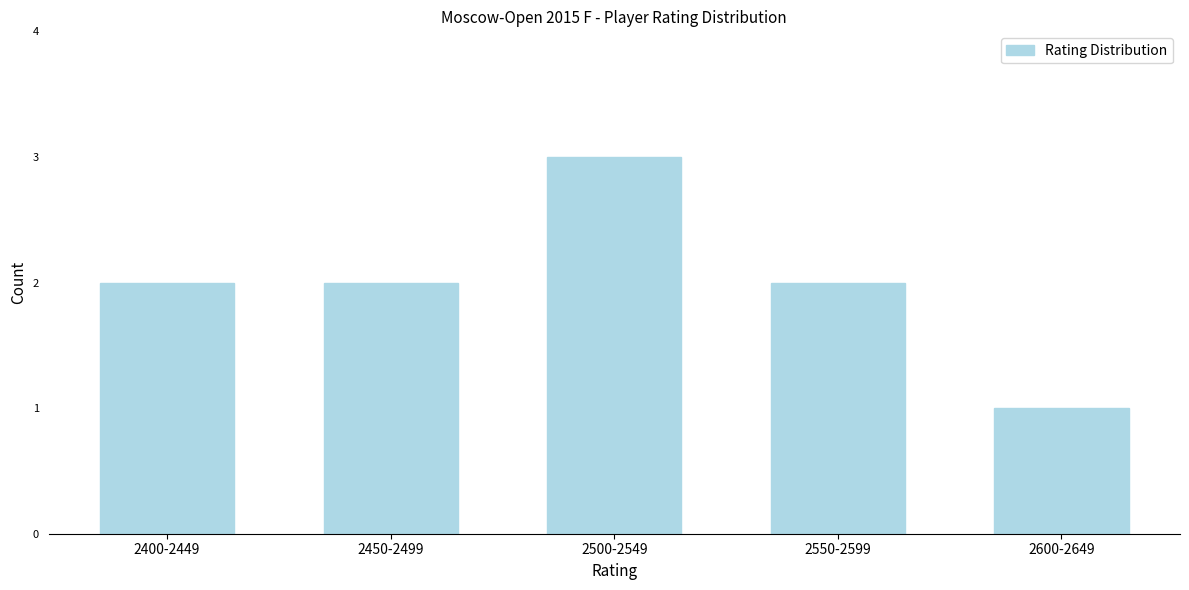

Reading right to left, transcribe all the data shown in this chart.

2600-2649=1	2550-2599=2	2500-2549=3	2450-2499=2	2400-2449=2